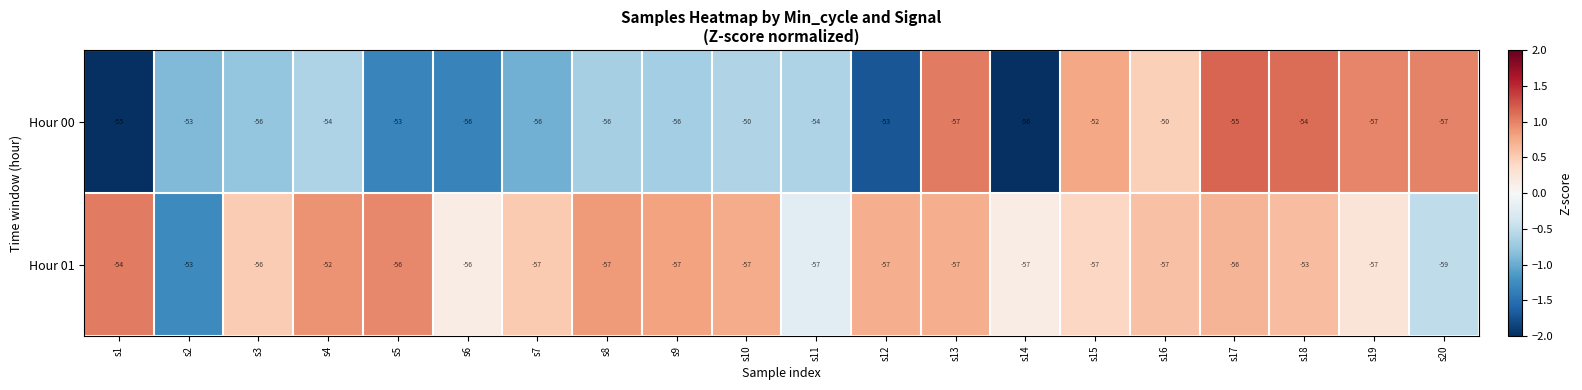

What is the sum of all Hour 01 values?

-1122